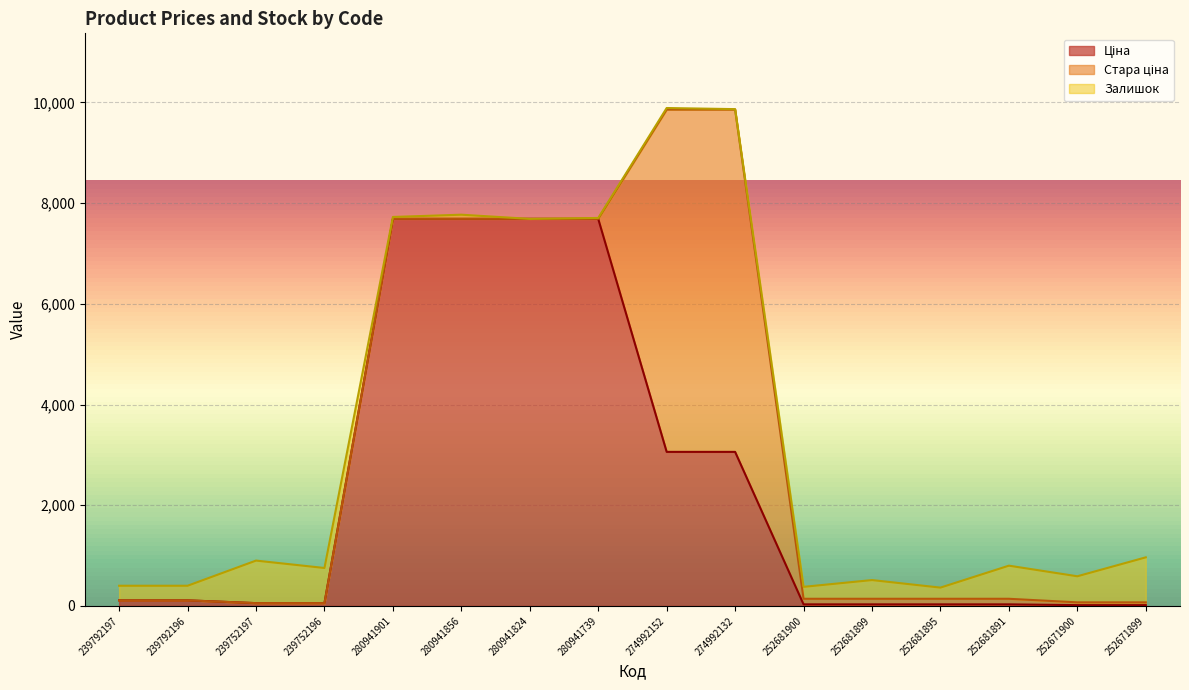

True or false: Стара ціна has more than 0 interior local peaks.

False